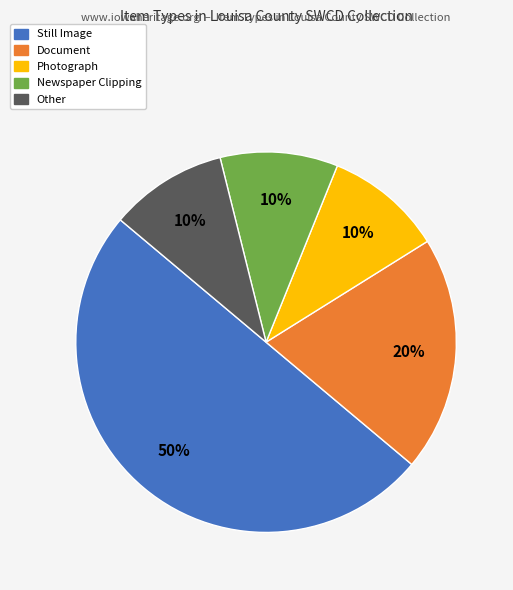

Is it true that Newspaper Clipping is 10% of the pie?

True